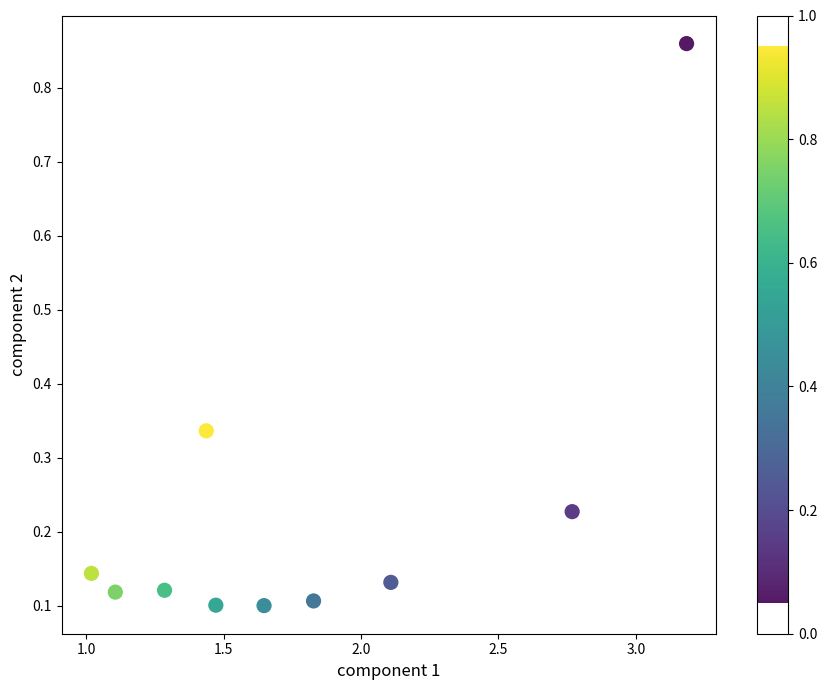

What is the average X value?

1.8